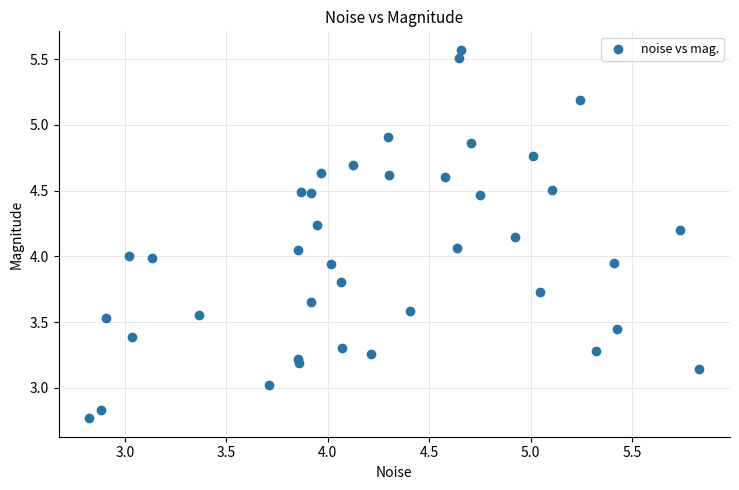

What is the range of X values (max minus min)?

3.0